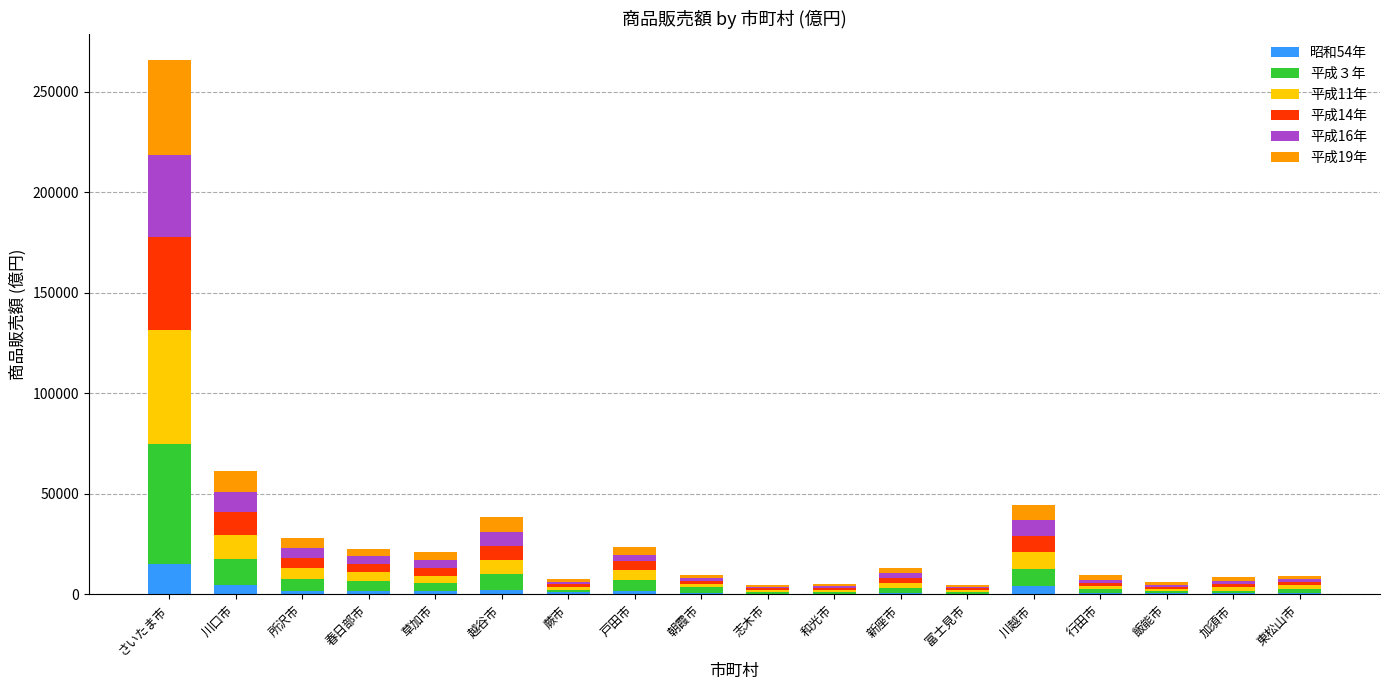

At which category is the sum across all series the highest?

さいたま市